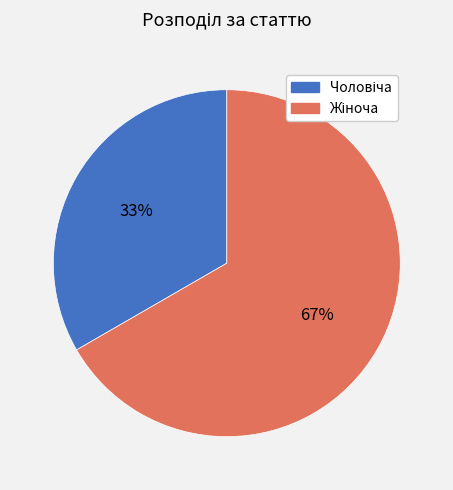

To the nearest percent, what is the average slice percentage?

50%